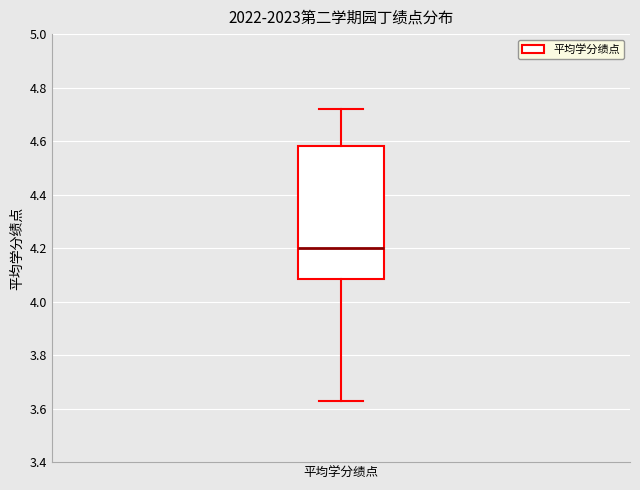

Transcribe this box plot: give where the median line is, the range the box spans, and where the two whiskers end, as read against the y-axis. The values are not printed on the chart, so give them approximately, as read against the axis.

median 4.20, box 4.08 to 4.58, whiskers 3.64 to 4.72